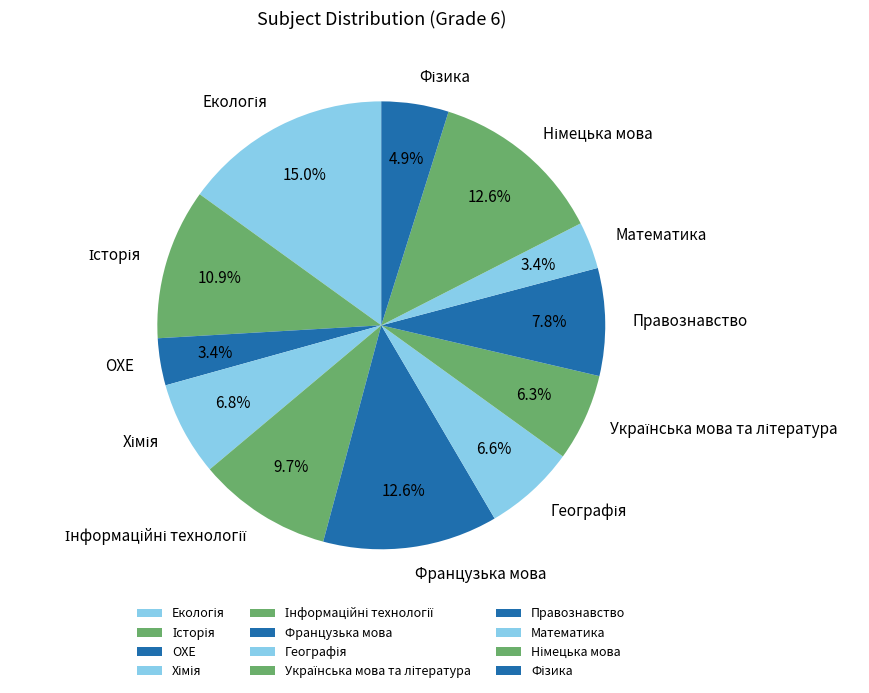

What portion of the pie excludes Французька мова?

87.4%